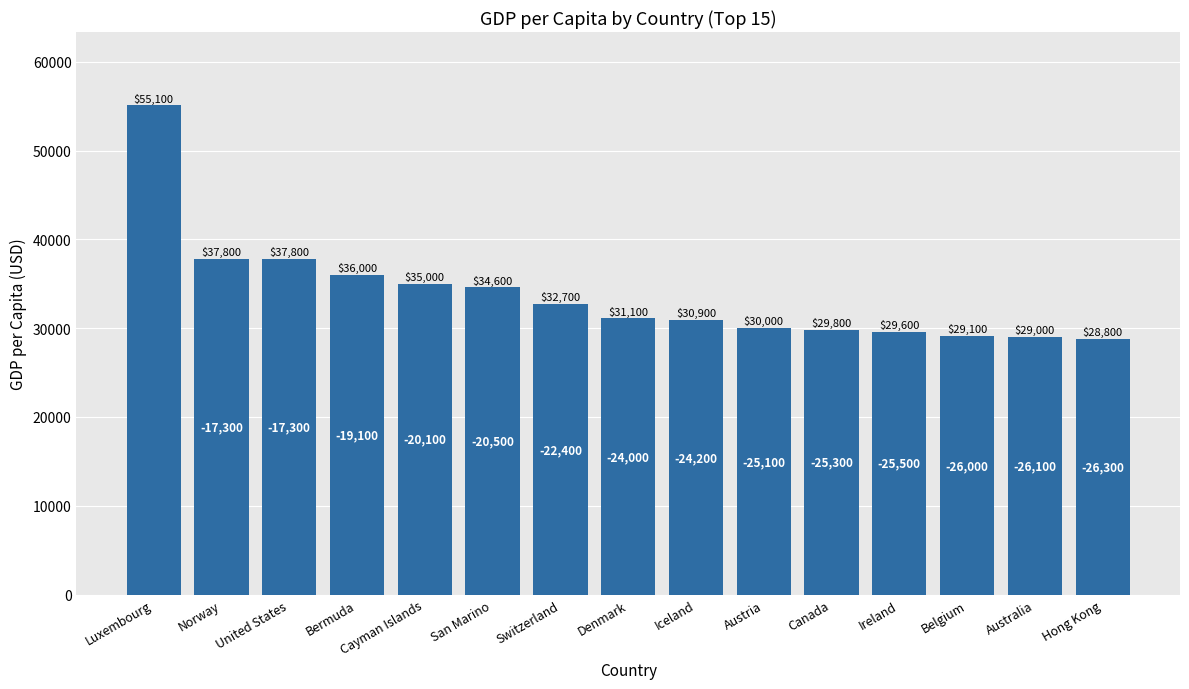

Reading right to left, extract all data points from this chart.

28800	29000	29100	29600	29800	30000	30900	31100	32700	34600	35000	36000	37800	37800	55100